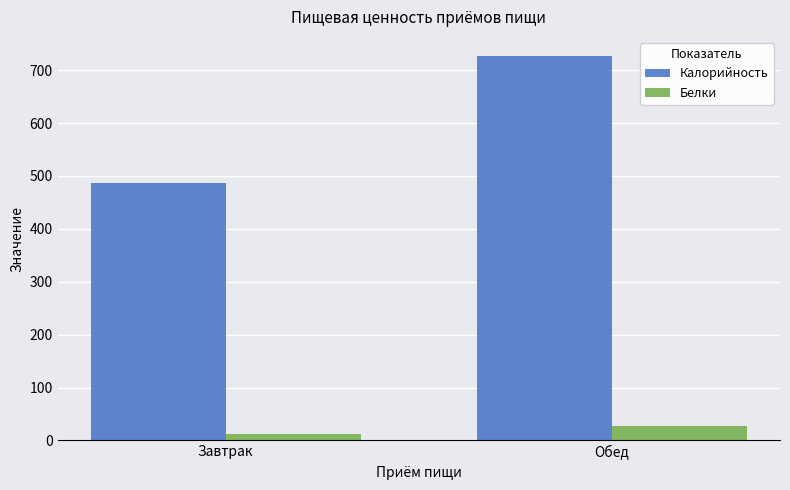

What is the spread (max minus min) of values at Обед?

698.8